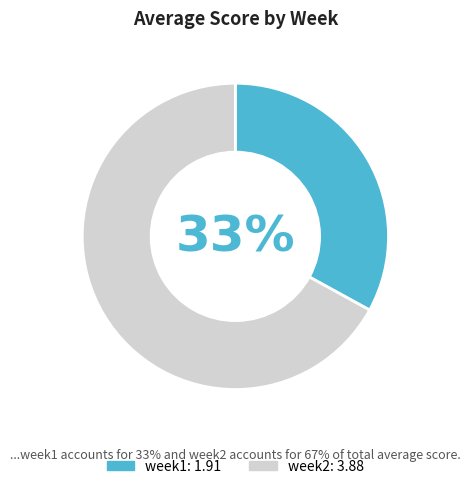

To the nearest percent, what is the difference between the week1 and week2 slice percentages?

34%